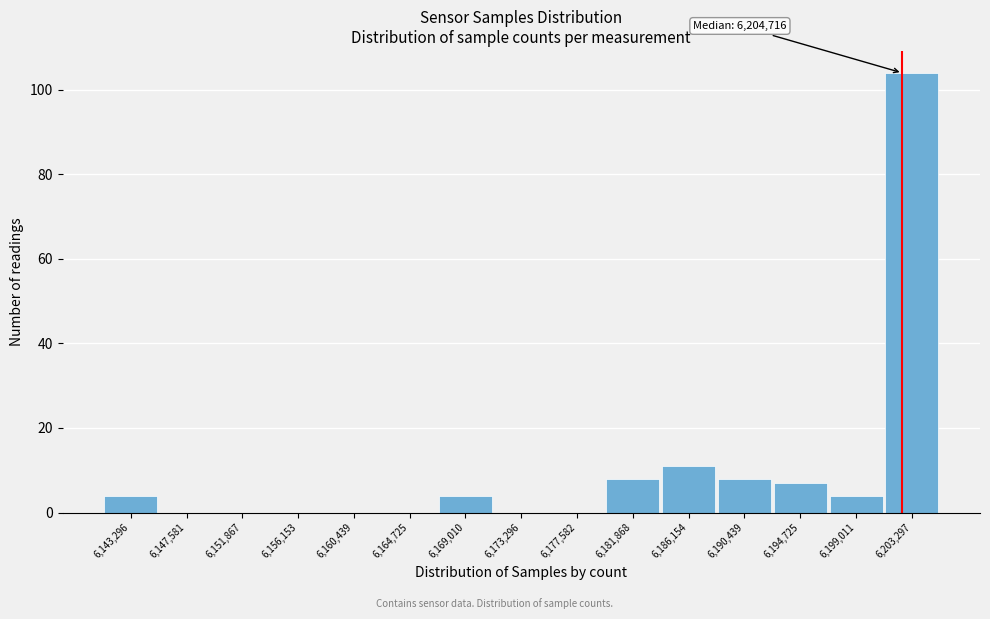

Reading left to right, list all the values displayed in this chart.

6,143,296=4	6,147,581=0	6,151,867=0	6,156,153=0	6,160,439=0	6,164,725=0	6,169,010=4	6,173,296=0	6,177,582=0	6,181,868=8	6,186,154=11	6,190,439=8	6,194,725=7	6,199,011=4	6,203,297=104